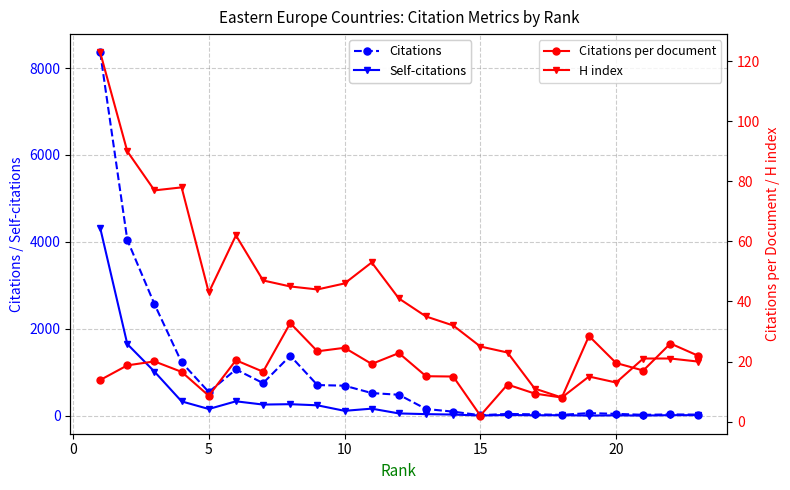

What are all the series names shown in the legend?

Citations, Self-citations, Citations per document, H index